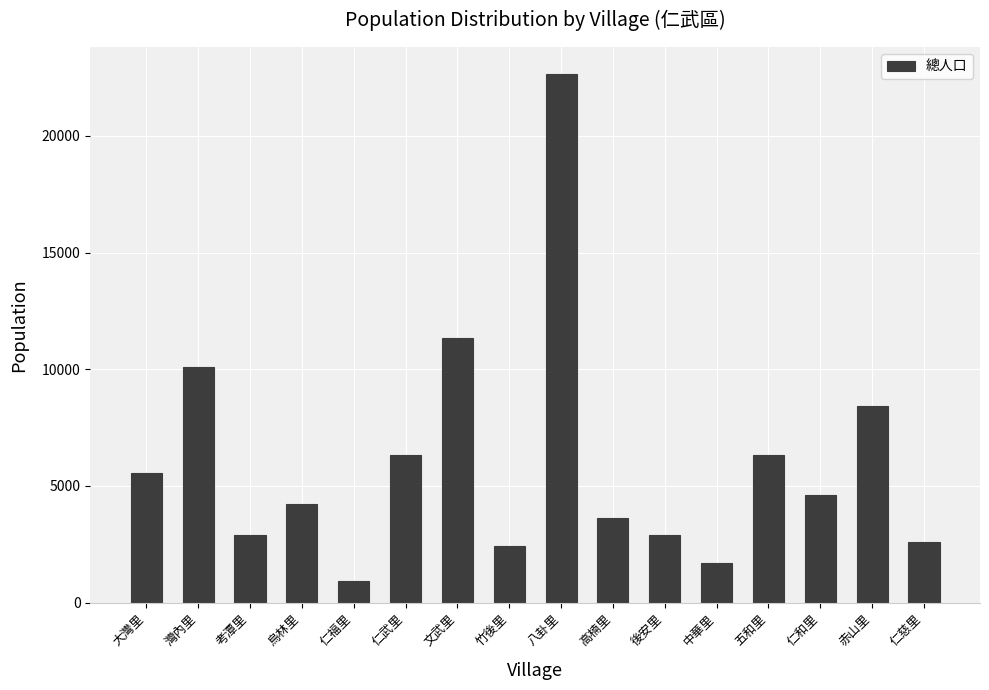

What is the value of the 12th bar from the left?

1712